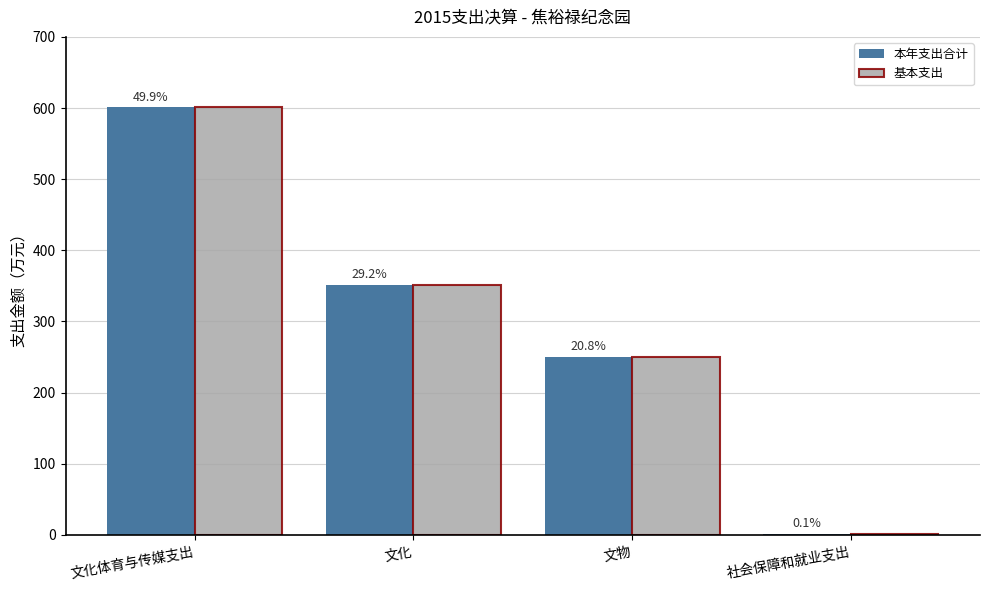

What is the label of the 2nd bar from the left?

文化